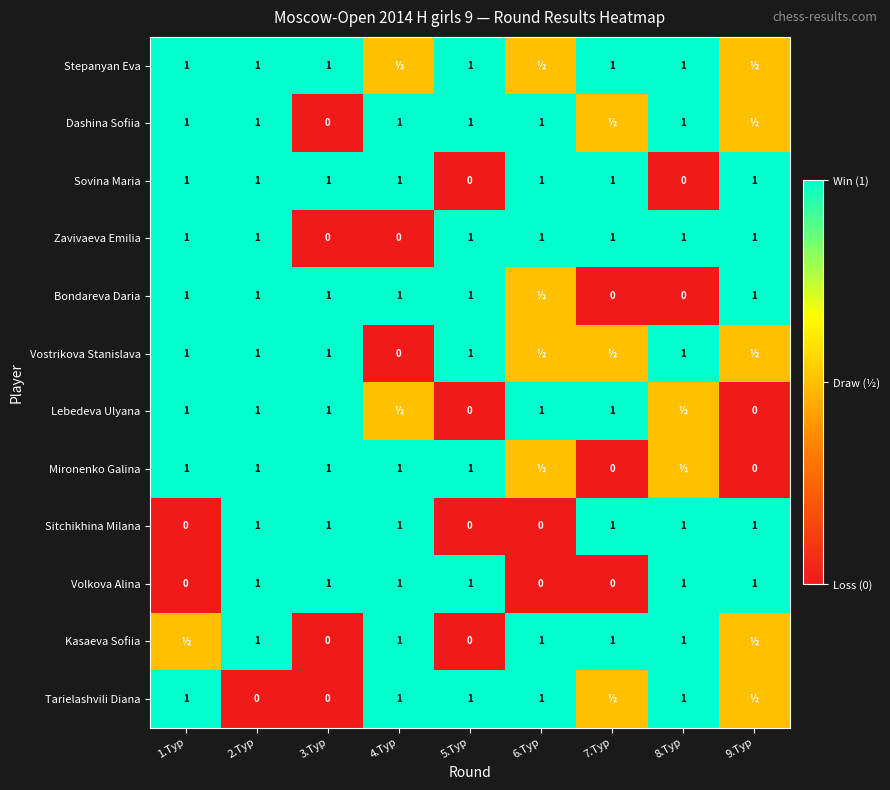

Is it true that Tarielashvili Diana equals 0.6 at 5.Тур?

False